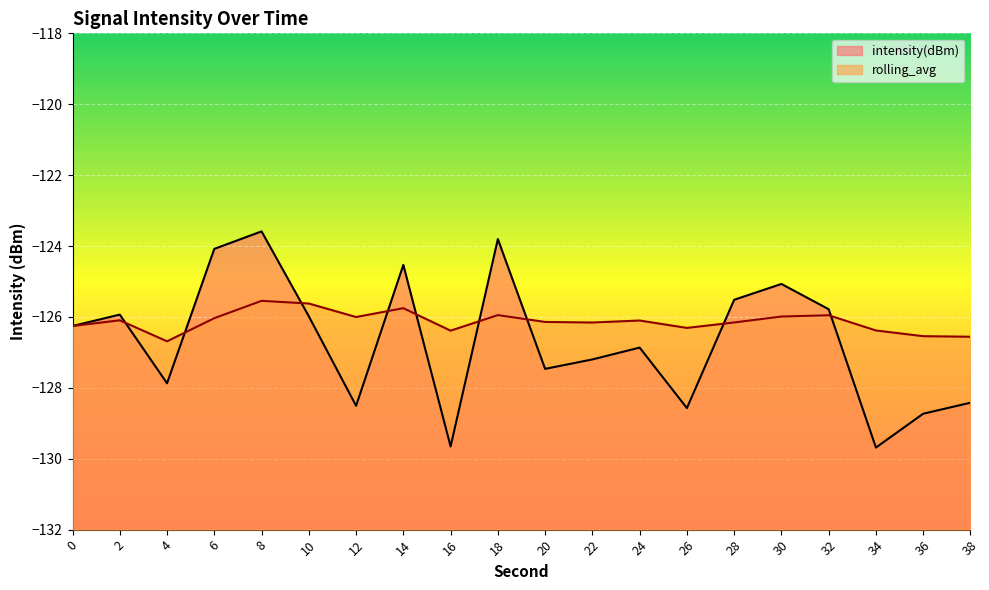

What is the average value of the intensity(dBm) series?

-126.7